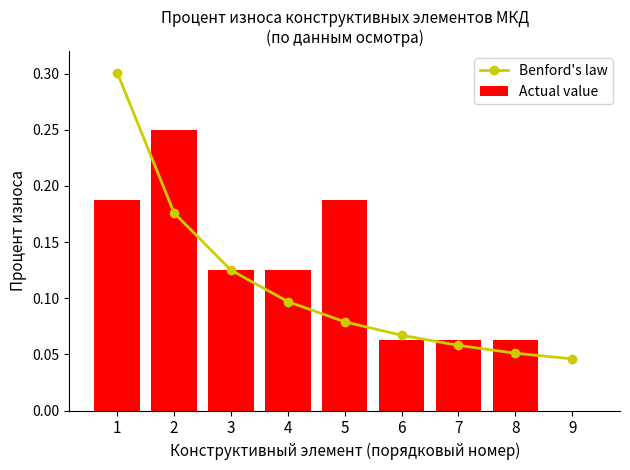

What is the value of the Benford's law bar at the 2nd from the left?

0.2